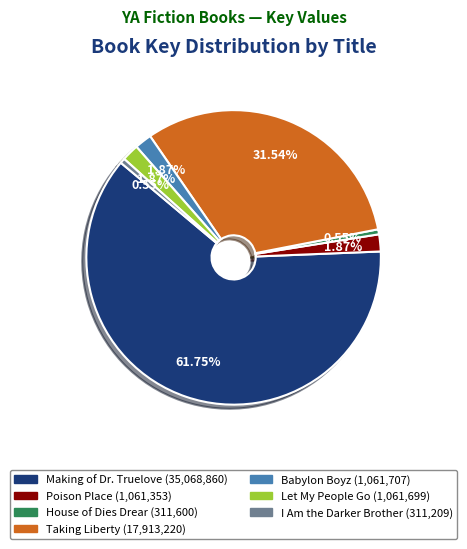

Which has a higher value, Babylon Boyz or Making of Dr. Truelove?

Making of Dr. Truelove